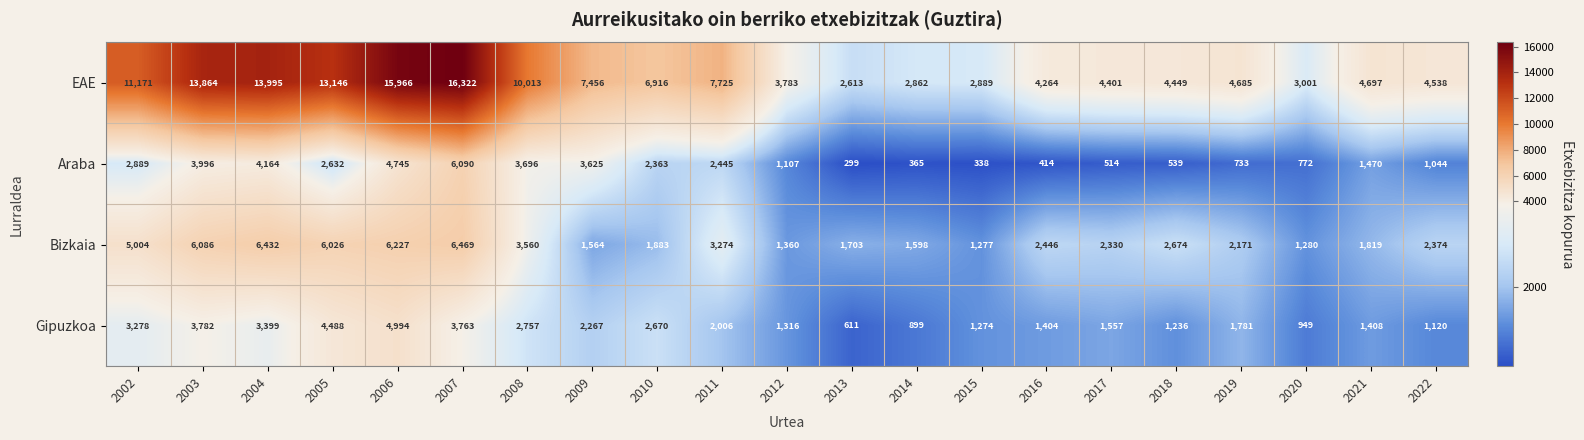

True or false: Bizkaia has a value of 346 at 2014.

False